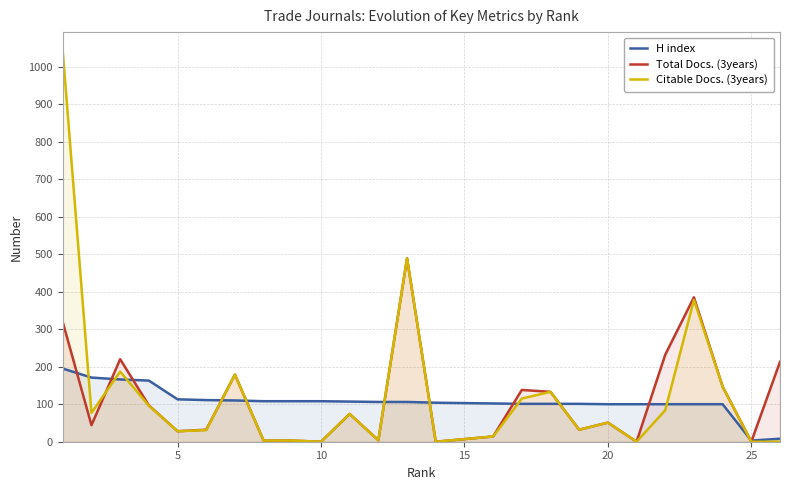

What is the value of the Citable Docs. (3years) point at the 3rd from the left?

187